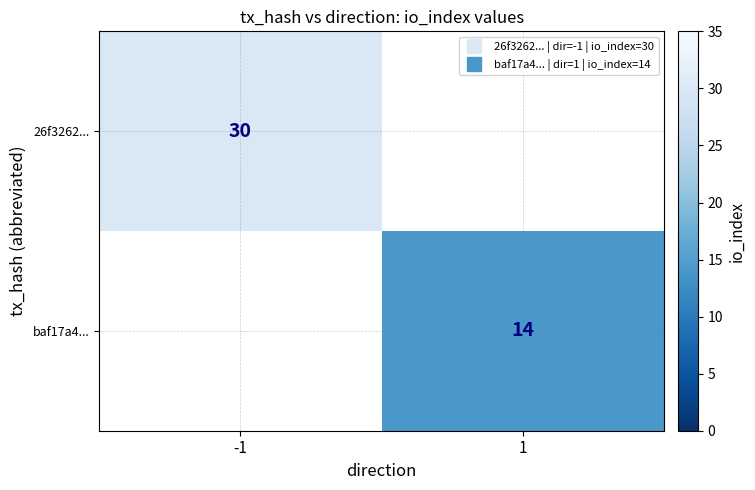

The value of baf17a4... at 1 is 14.0. True or false?

True